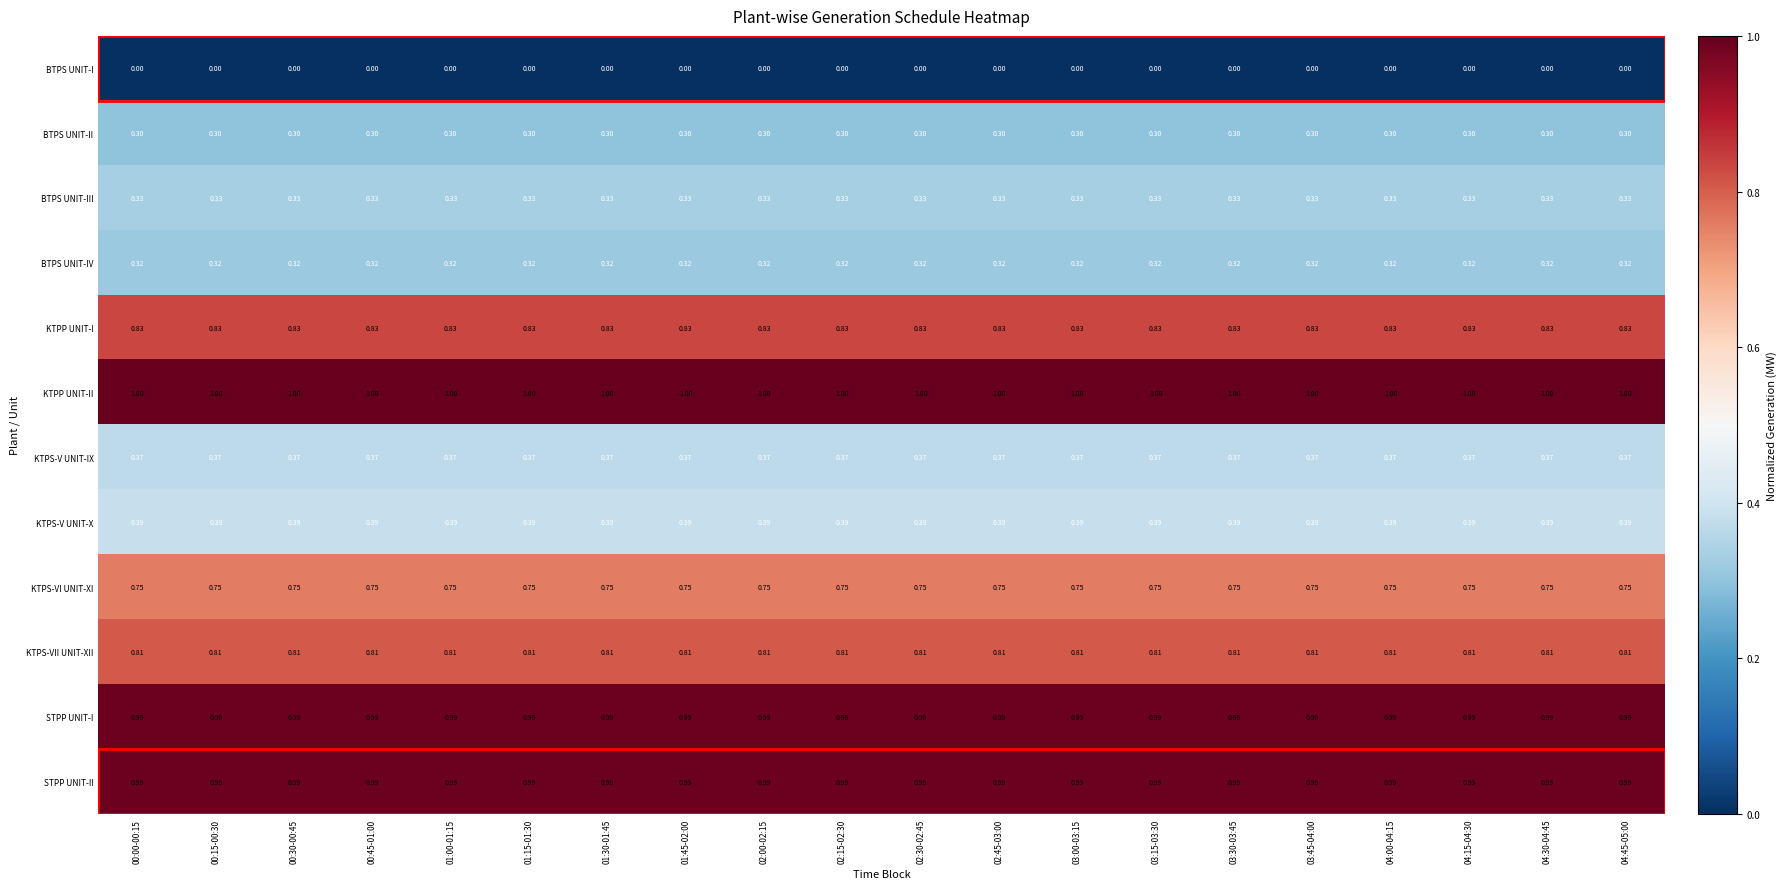

Is the value of STPP UNIT-I at 04:30-04:45 greater than the value of KTPS-VII UNIT-XII at 03:15-03:30?

Yes